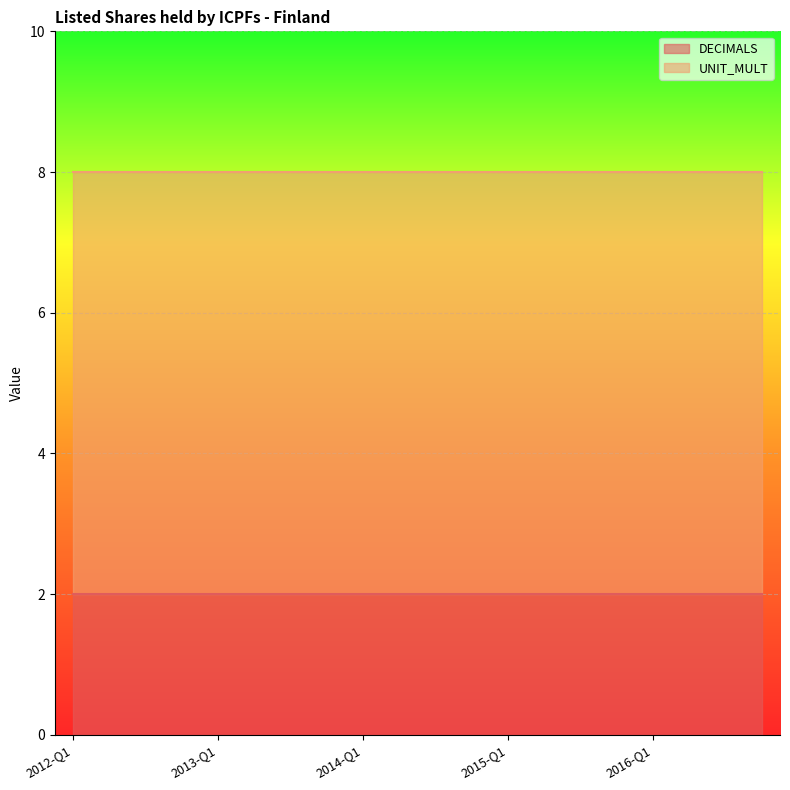

At which category is the sum across all series the highest?

2012-Q1